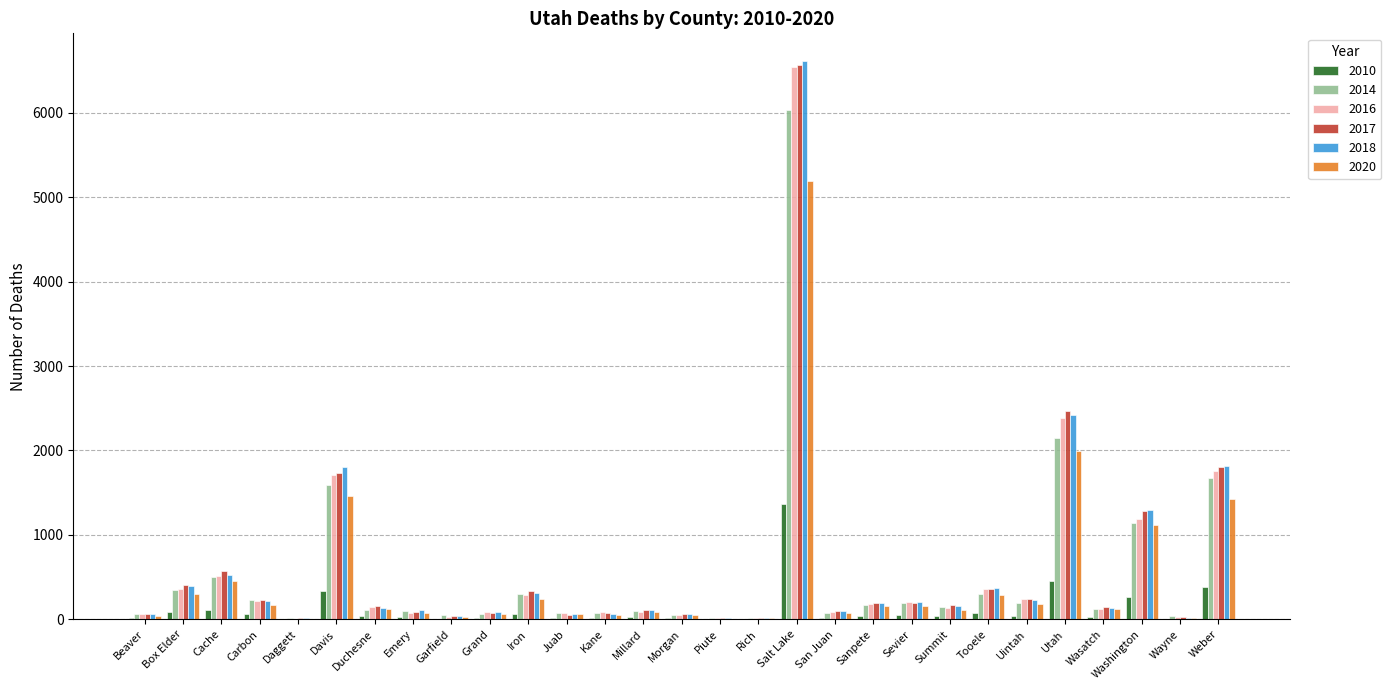

At which category is the sum across all series the highest?

Salt Lake